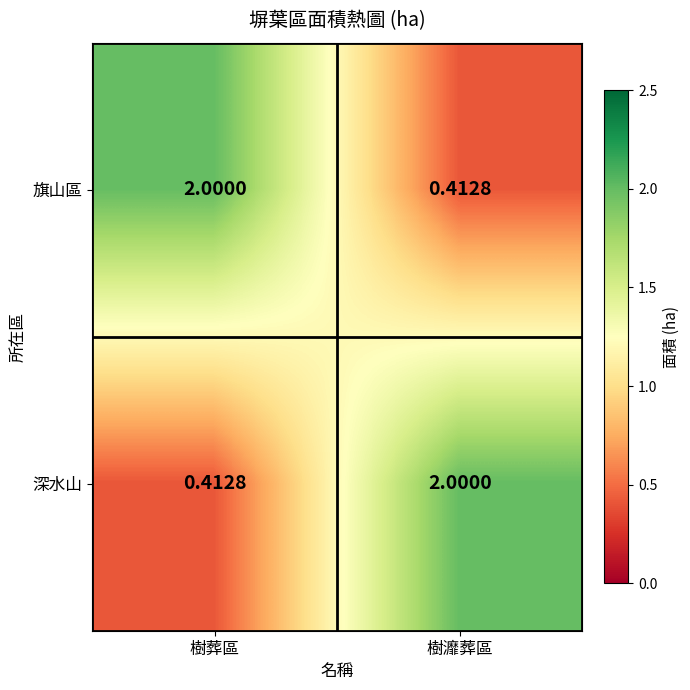

Is the value of 旗山區 at 樹葬區 greater than the value of 深水山 at 樹葬區?

Yes